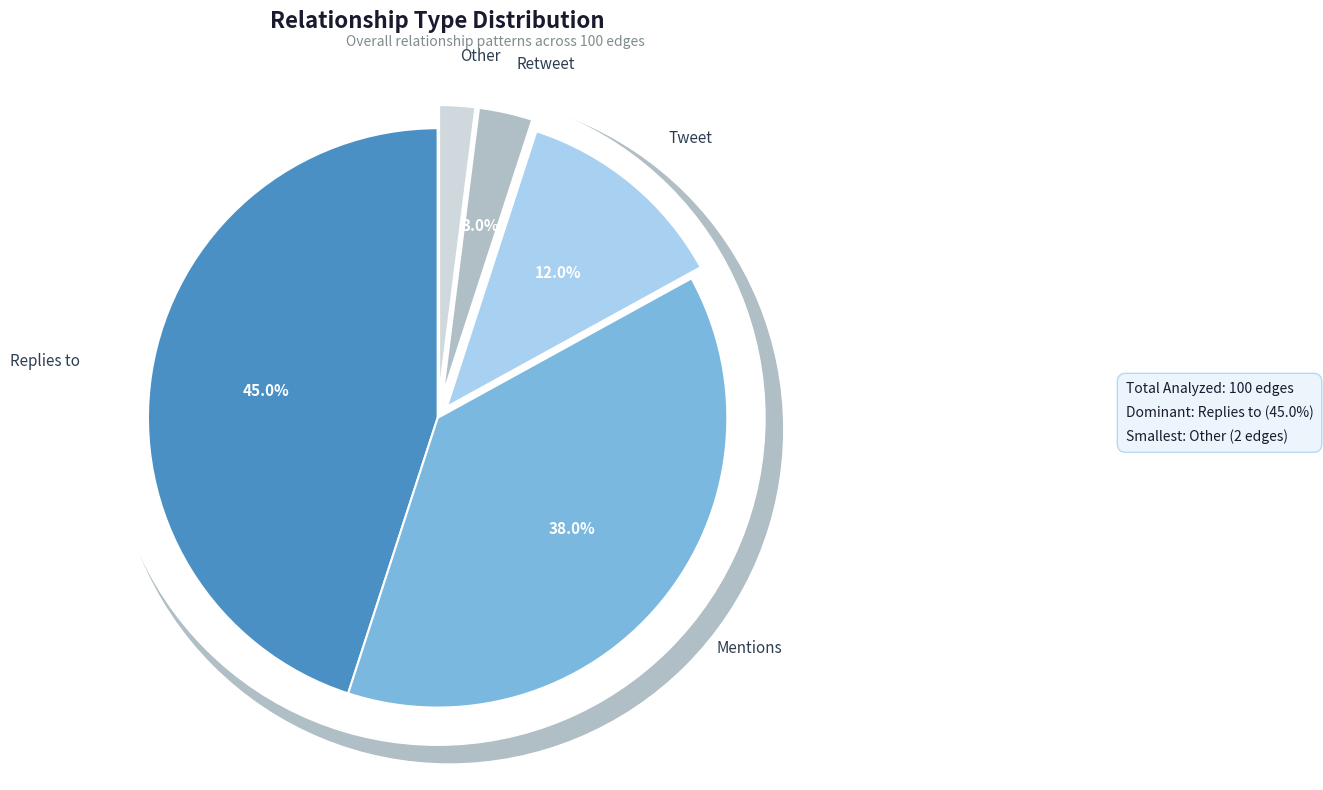

Count the number of slices in the pie.

5